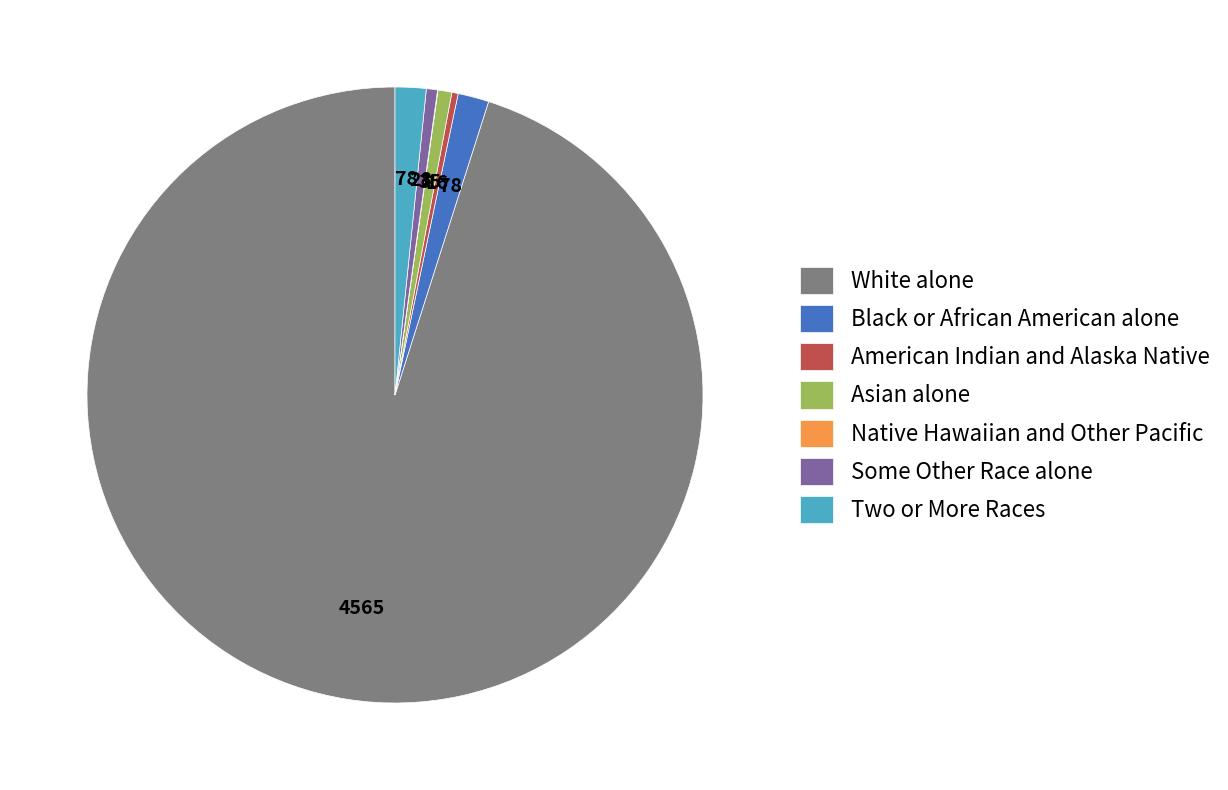

Combined, do Two or More Races and White alone account for over 50%?

Yes